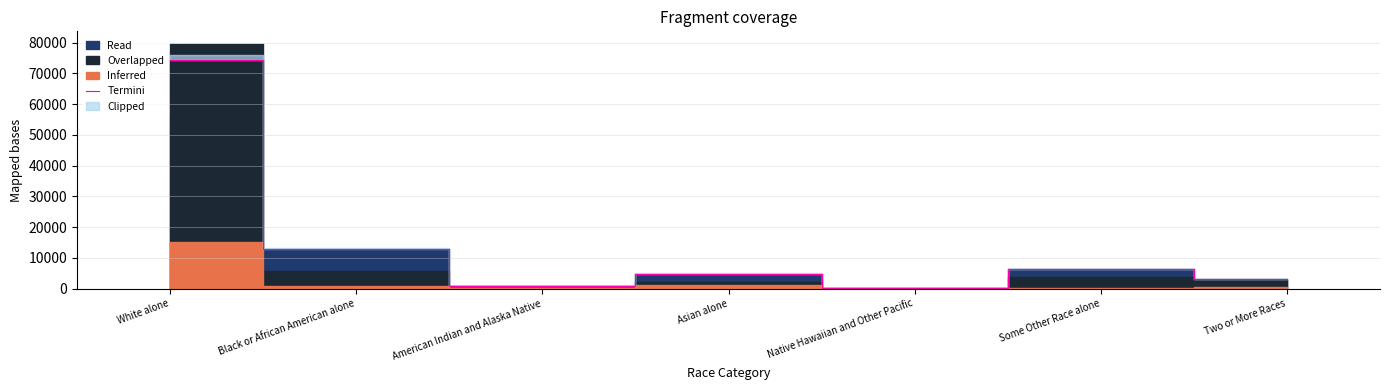

List the labels in order of value, largest first.

White alone, Black or African American alone, Some Other Race alone, Asian alone, Two or More Races, American Indian and Alaska Native, Native Hawaiian and Other Pacific